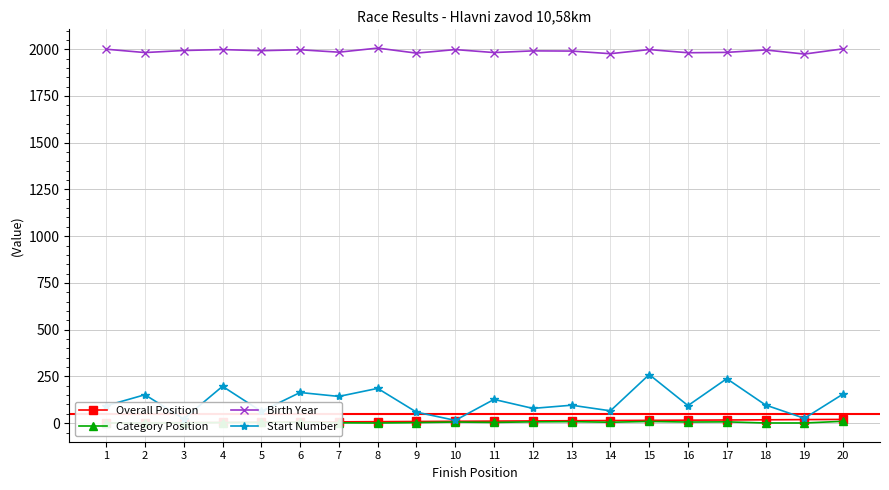

What are all the series names shown in the legend?

Overall Position, Category Position, Birth Year, Start Number